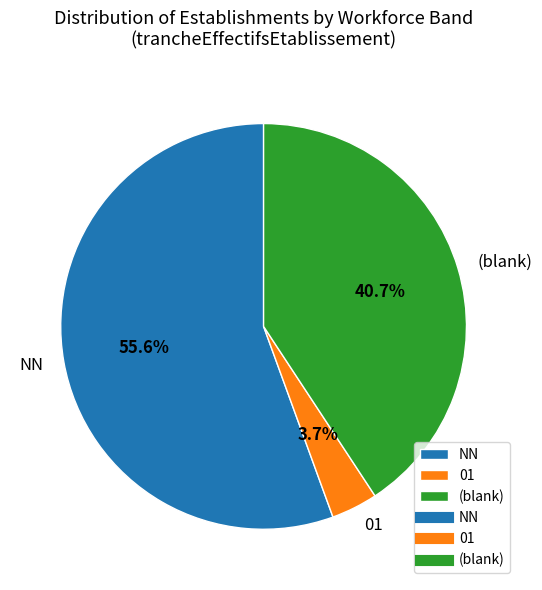

Combined, do 01 and NN account for over 50%?

Yes